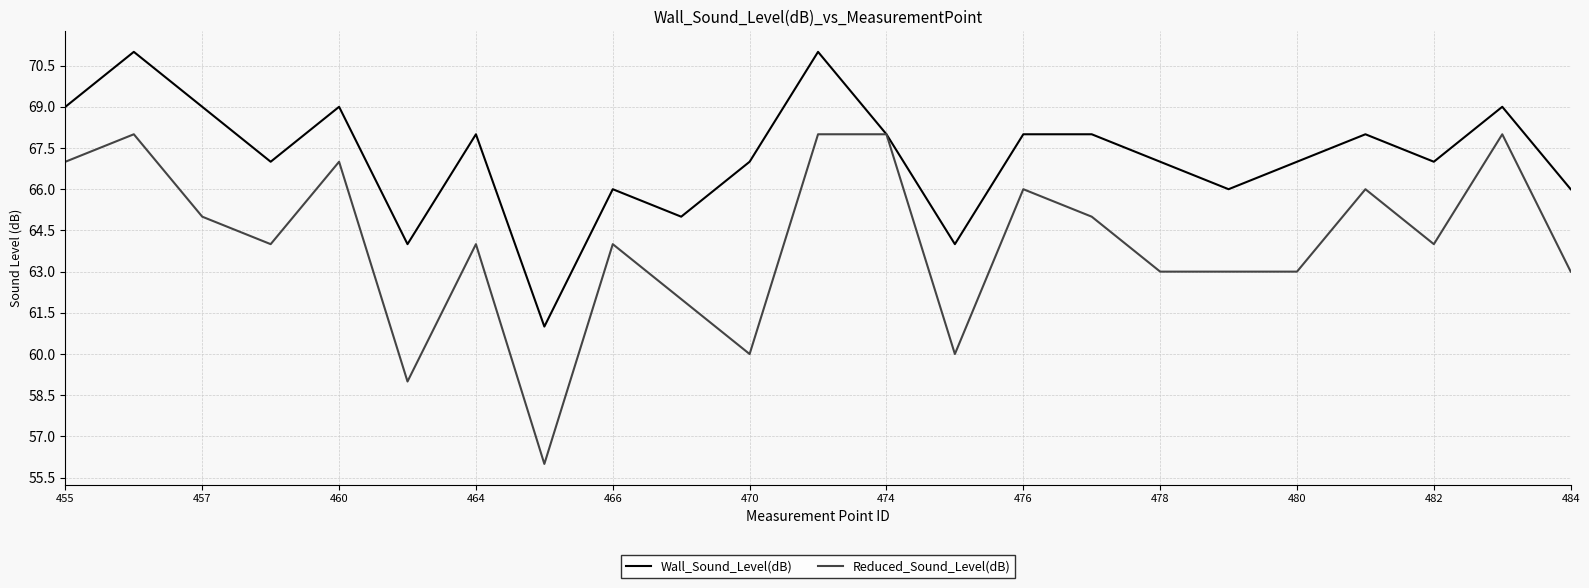

What is the maximum value for Wall_Sound_Level(dB)?

71